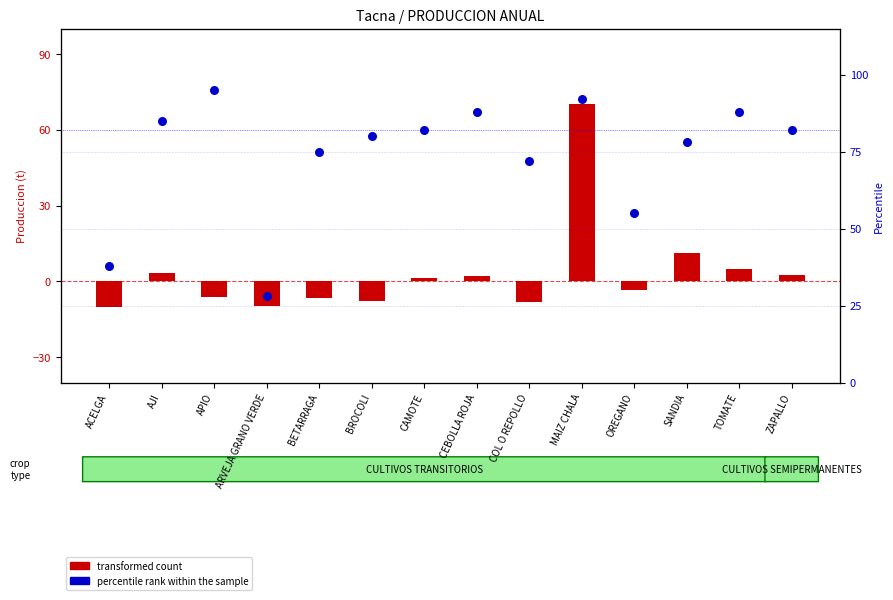

Is the value of percentile rank within the sample at ZAPALLO greater than the value of transformed count at APIO?

Yes